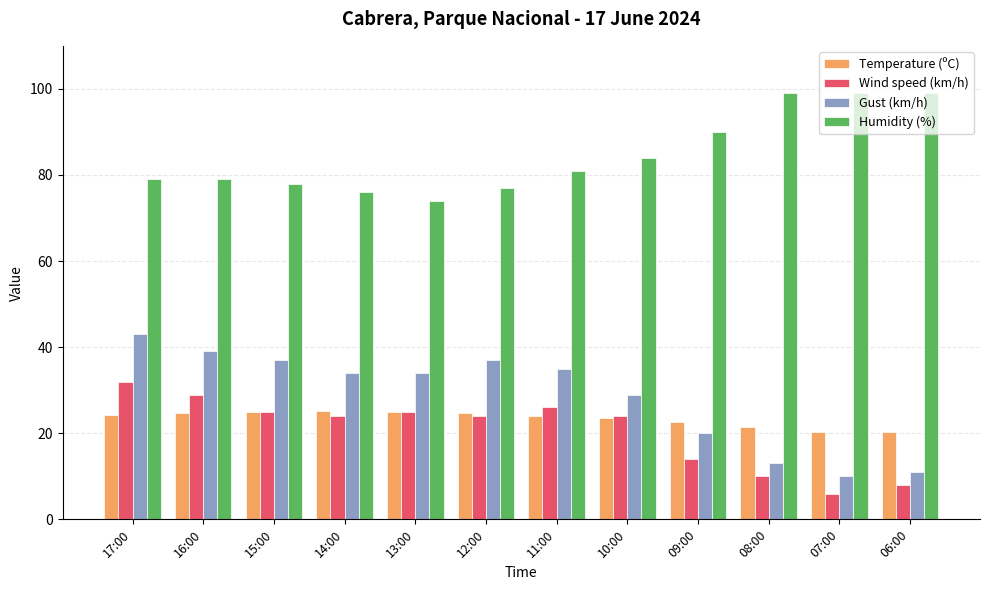

What is the label of the 11th bar from the left?

07:00